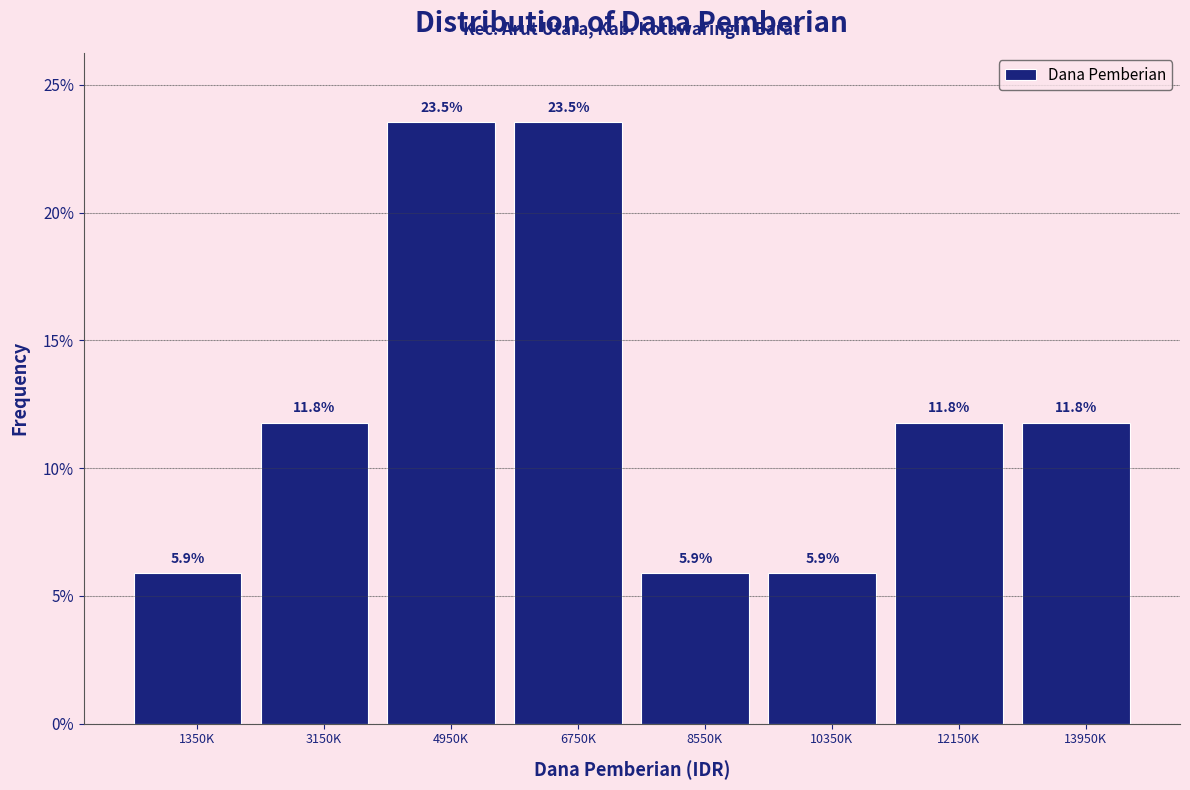

Reading left to right, extract all data points from this chart.

1350K=5.9	3150K=11.8	4950K=23.5	6750K=23.5	8550K=5.9	10350K=5.9	12150K=11.8	13950K=11.8